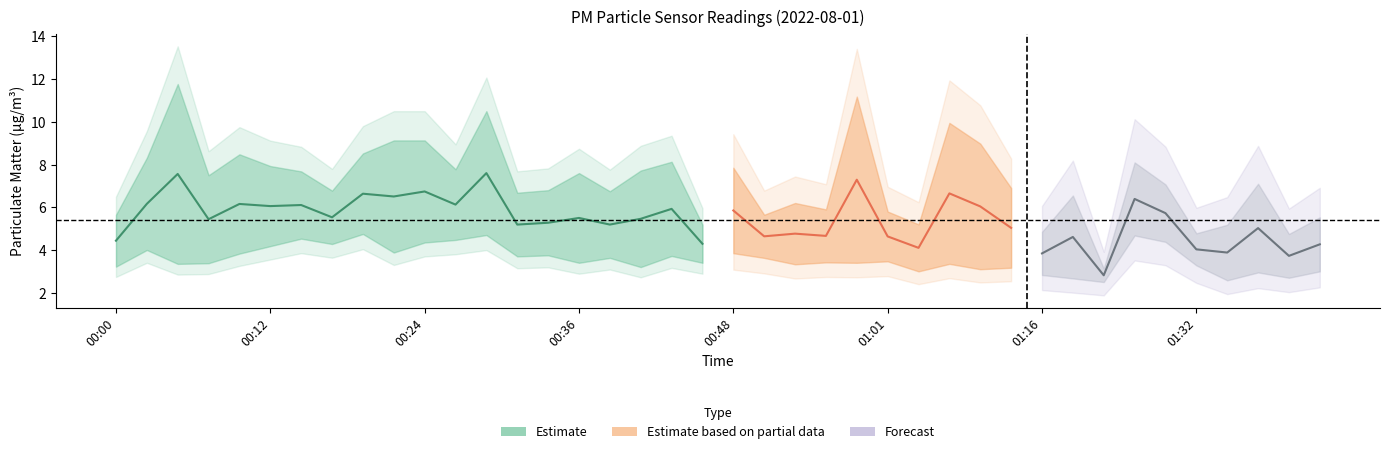

Between 01:32 and 00:17, which is larger?

00:17